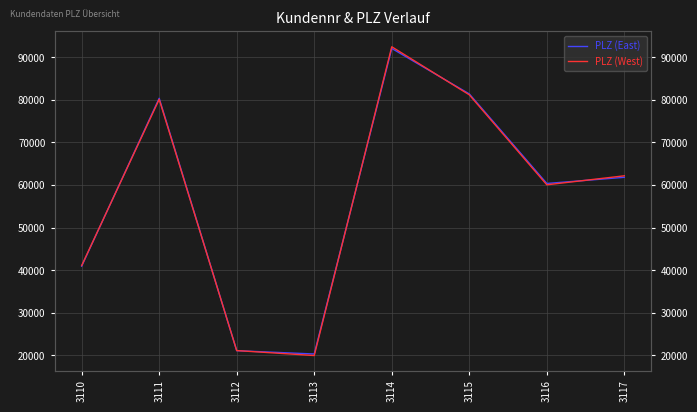

What is the highest value of the PLZ (East) series?

92045